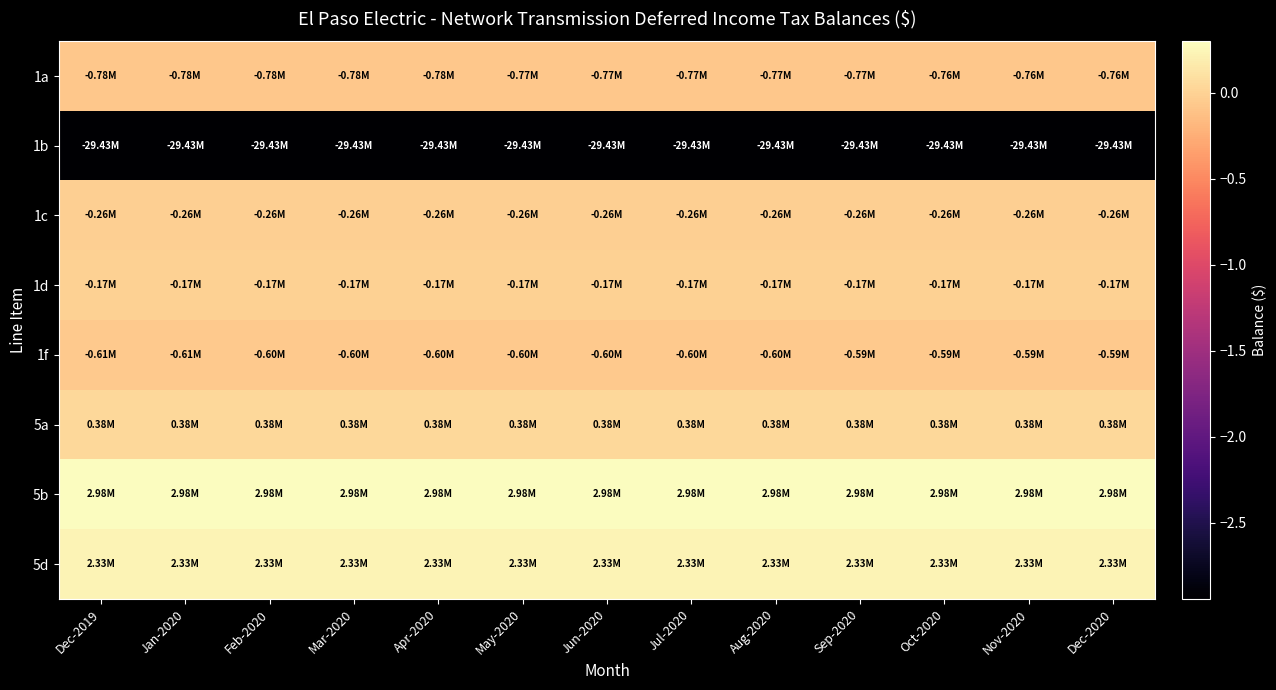

Which series has the widest spread of values?

1a